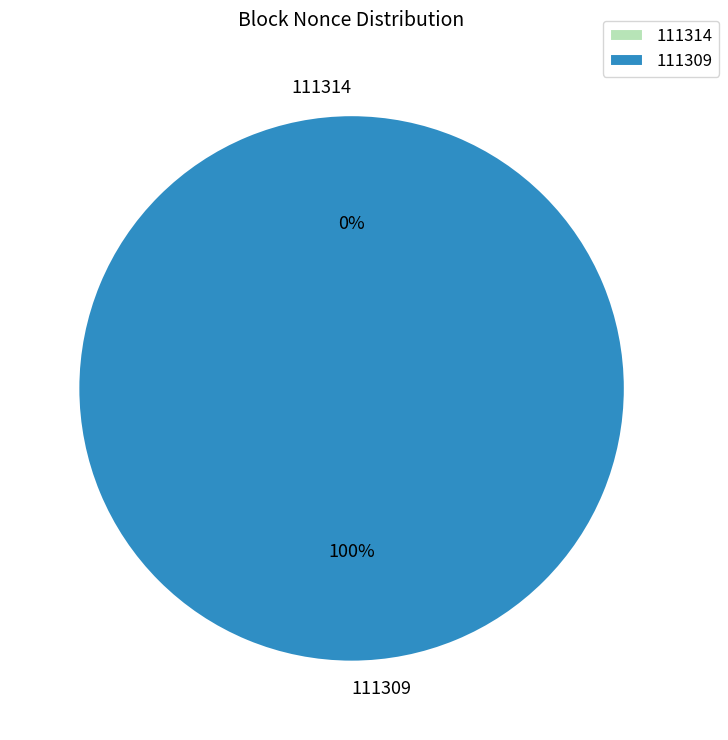

To the nearest percent, what is the average slice percentage?

50%